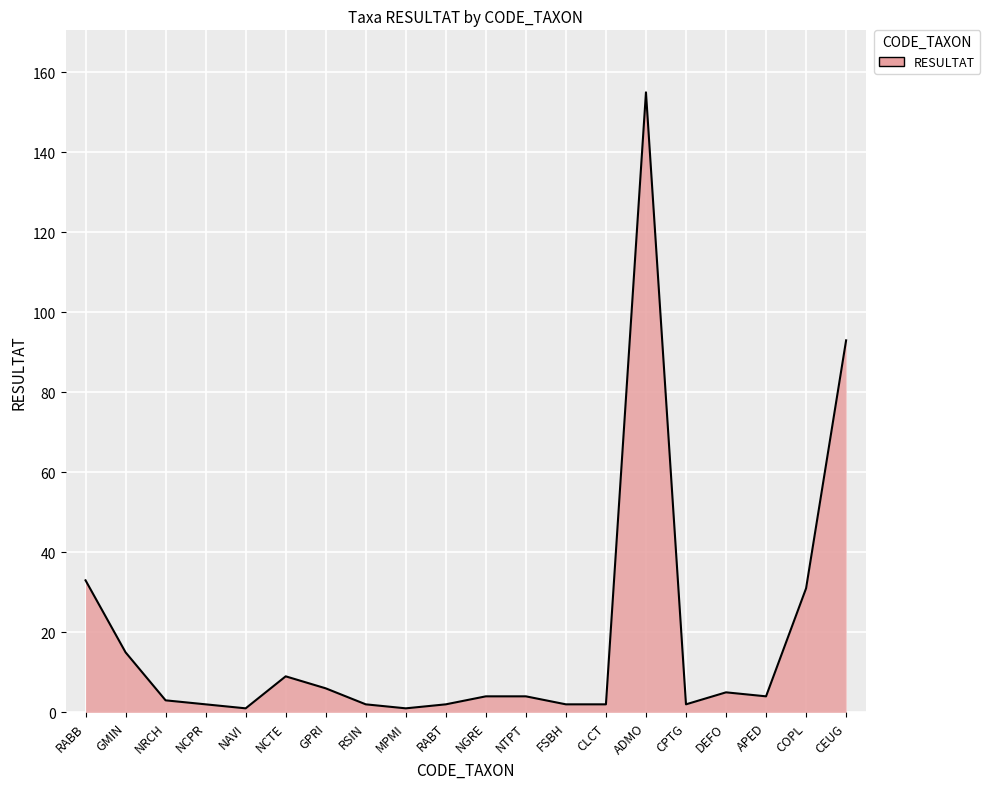

At which label is the value closest to 78?

CEUG